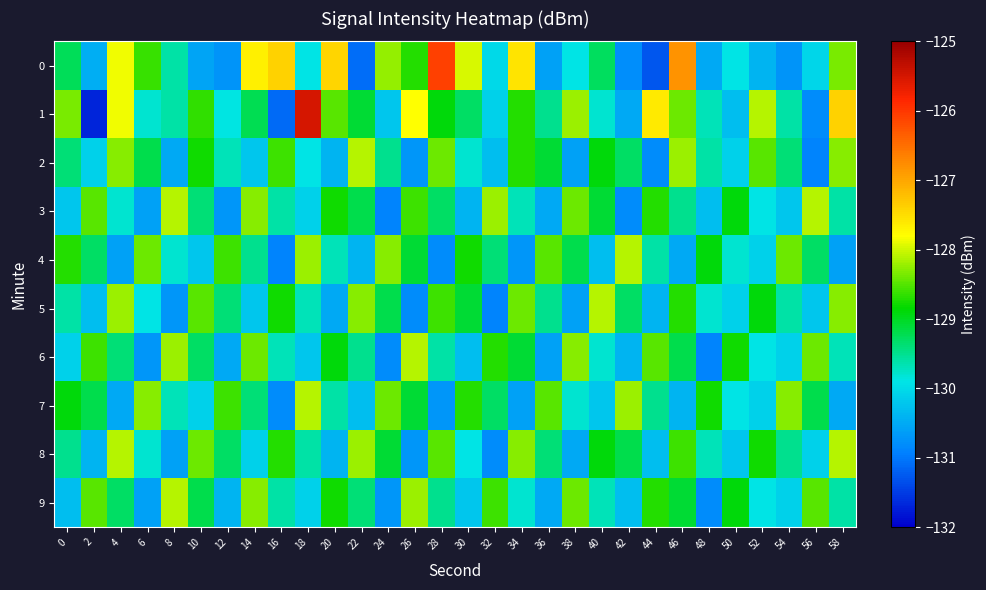

Reading left to right, transcribe all the data shown in this chart.

0: 0=-129.3	2=-130.5	4=-127.9	6=-128.6	8=-129.6	10=-130.6	12=-130.7	14=-127.7	16=-127.4	18=-129.9	20=-127.4	22=-131.1	24=-128.3	26=-128.7	28=-126.1	30=-128.0	32=-130.0	34=-127.6	36=-130.6	38=-129.9	40=-129.3	42=-130.8	44=-131.3	46=-126.8	48=-130.5	50=-129.9	52=-130.4	54=-130.7	56=-130.0	58=-128.3
1: 0=-128.3	2=-131.7	4=-127.9	6=-129.8	8=-129.6	10=-128.6	12=-129.9	14=-129.2	16=-131.1	18=-125.5	20=-128.5	22=-129.1	24=-130.2	26=-127.8	28=-128.9	30=-129.3	32=-130.1	34=-128.7	36=-129.5	38=-128.2	40=-129.8	42=-130.5	44=-127.6	46=-128.4	48=-129.7	50=-130.3	52=-128.1	54=-129.6	56=-130.8	58=-127.4
2: 0=-129.4	2=-130.1	4=-128.3	6=-129.2	8=-130.5	10=-128.8	12=-129.7	14=-130.2	16=-128.6	18=-129.9	20=-130.4	22=-128.1	24=-129.5	26=-130.7	28=-128.4	30=-129.8	32=-130.3	34=-128.7	36=-129.1	38=-130.6	40=-128.9	42=-129.3	44=-130.8	46=-128.2	48=-129.6	50=-130.1	52=-128.5	54=-129.4	56=-130.9	58=-128.3
3: 0=-130.2	2=-128.5	4=-129.8	6=-130.6	8=-128.1	10=-129.4	12=-130.7	14=-128.3	16=-129.6	18=-130.1	20=-128.8	22=-129.2	24=-130.9	26=-128.6	28=-129.3	30=-130.4	32=-128.2	34=-129.7	36=-130.5	38=-128.4	40=-129.1	42=-130.8	44=-128.7	46=-129.5	48=-130.3	50=-128.9	52=-129.9	54=-130.2	56=-128.1	58=-129.6
4: 0=-128.7	2=-129.3	4=-130.6	6=-128.4	8=-129.8	10=-130.2	12=-128.6	14=-129.5	16=-130.9	18=-128.2	20=-129.7	22=-130.4	24=-128.3	26=-129.1	28=-130.8	30=-128.8	32=-129.4	34=-130.7	36=-128.5	38=-129.2	40=-130.3	42=-128.1	44=-129.6	46=-130.5	48=-128.9	50=-129.8	52=-130.1	54=-128.4	56=-129.3	58=-130.6
5: 0=-129.6	2=-130.3	4=-128.2	6=-129.9	8=-130.7	10=-128.5	12=-129.4	14=-130.2	16=-128.8	18=-129.7	20=-130.5	22=-128.3	24=-129.2	26=-130.8	28=-128.6	30=-129.1	32=-130.9	34=-128.4	36=-129.5	38=-130.6	40=-128.1	42=-129.3	44=-130.4	46=-128.7	48=-129.8	50=-130.1	52=-128.9	54=-129.6	56=-130.2	58=-128.3
6: 0=-130.1	2=-128.6	4=-129.4	6=-130.7	8=-128.2	10=-129.3	12=-130.5	14=-128.4	16=-129.7	18=-130.2	20=-128.9	22=-129.5	24=-130.8	26=-128.1	28=-129.6	30=-130.3	32=-128.7	34=-129.1	36=-130.6	38=-128.3	40=-129.8	42=-130.4	44=-128.5	46=-129.2	48=-130.9	50=-128.8	52=-129.9	54=-130.1	56=-128.4	58=-129.7
7: 0=-128.9	2=-129.2	4=-130.5	6=-128.3	8=-129.7	10=-130.1	12=-128.6	14=-129.4	16=-130.8	18=-128.1	20=-129.6	22=-130.3	24=-128.4	26=-129.1	28=-130.7	30=-128.7	32=-129.3	34=-130.6	36=-128.5	38=-129.8	40=-130.2	42=-128.2	44=-129.5	46=-130.4	48=-128.8	50=-129.9	52=-130.1	54=-128.3	56=-129.2	58=-130.5
8: 0=-129.5	2=-130.4	4=-128.1	6=-129.8	8=-130.6	10=-128.4	12=-129.3	14=-130.1	16=-128.7	18=-129.6	20=-130.4	22=-128.2	24=-129.1	26=-130.7	28=-128.5	30=-129.9	32=-130.8	34=-128.3	36=-129.4	38=-130.5	40=-128.9	42=-129.2	44=-130.3	46=-128.6	48=-129.7	50=-130.2	52=-128.8	54=-129.5	56=-130.1	58=-128.1
9: 0=-130.3	2=-128.5	4=-129.3	6=-130.6	8=-128.1	10=-129.2	12=-130.4	14=-128.3	16=-129.6	18=-130.1	20=-128.8	22=-129.4	24=-130.7	26=-128.2	28=-129.5	30=-130.2	32=-128.6	34=-129.8	36=-130.5	38=-128.4	40=-129.7	42=-130.3	44=-128.7	46=-129.1	48=-130.8	50=-128.9	52=-129.9	54=-130.1	56=-128.5	58=-129.6